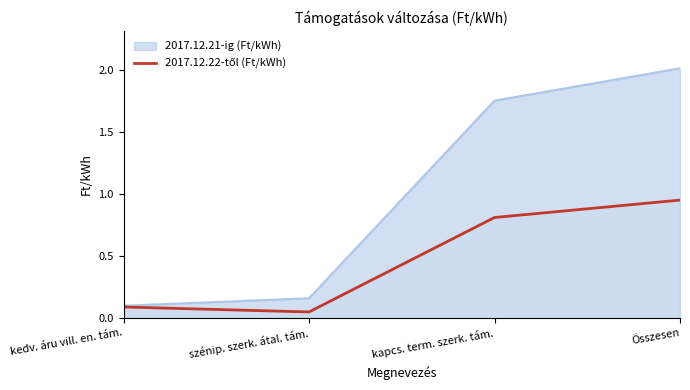

What is the maximum value shown in the chart?

2.0